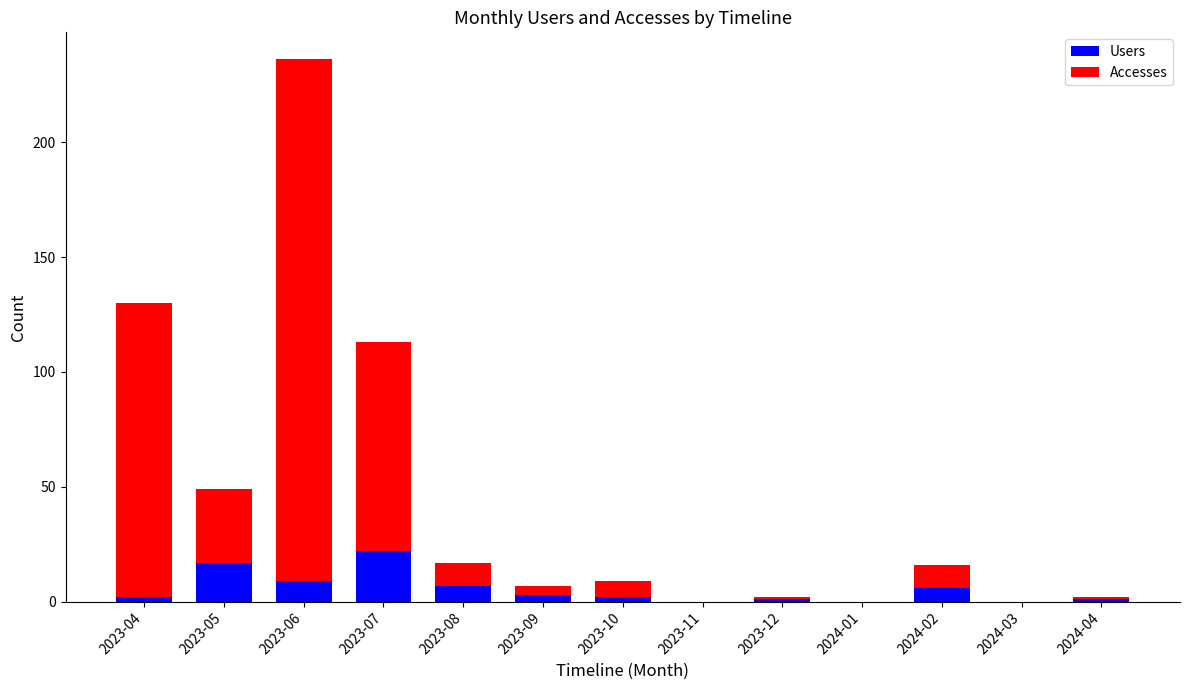

Which category has the highest value in the Users series?

2023-07